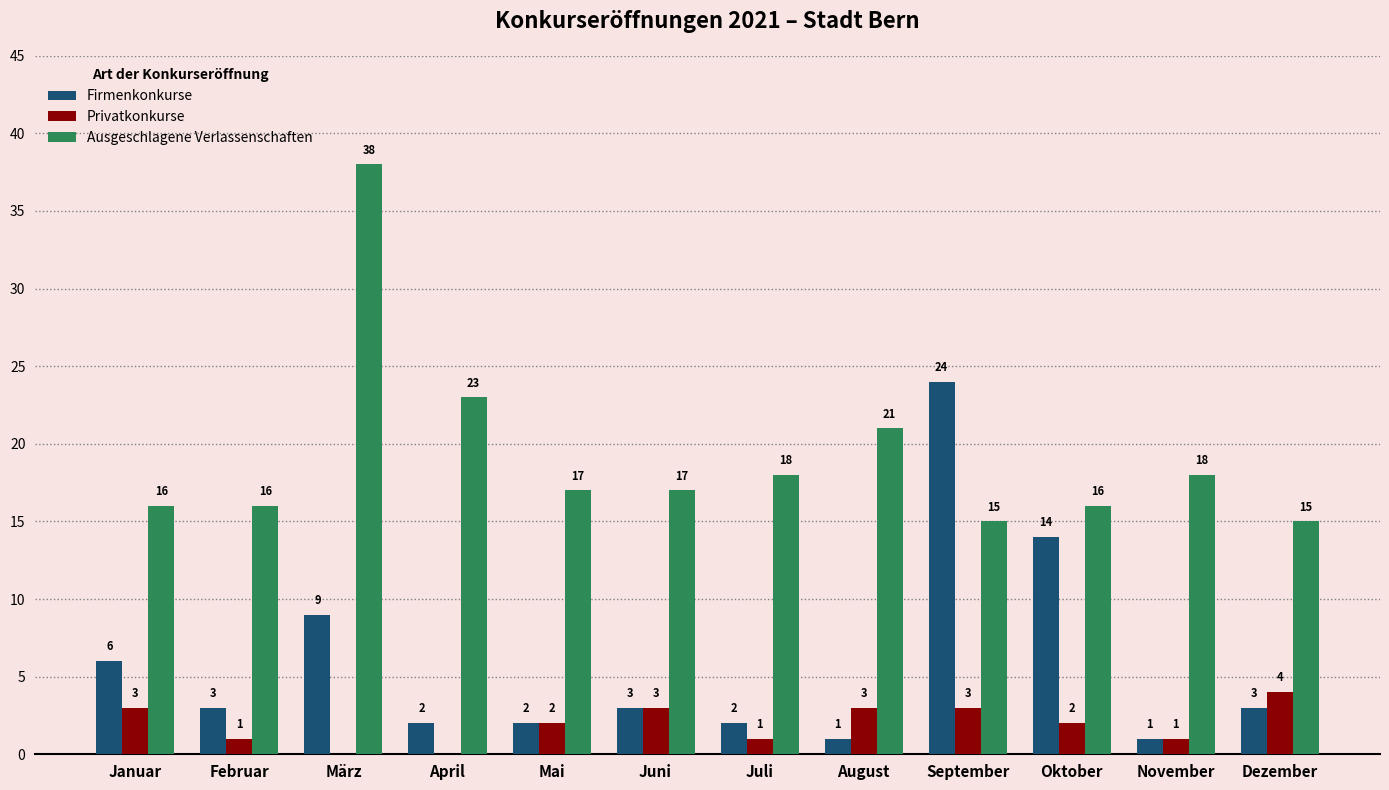

The value of Firmenkonkurse at Februar is 3. True or false?

True